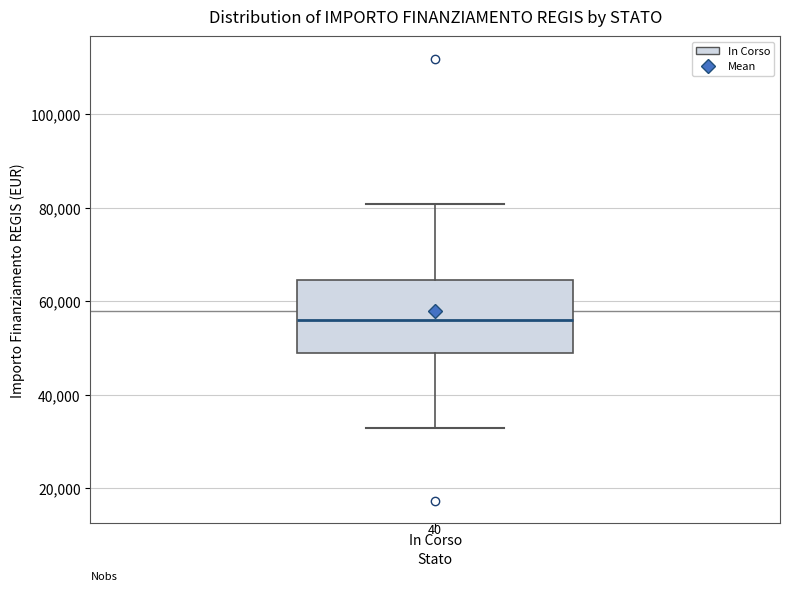

Read this box plot against the y-axis: the position of the median line, the range covered by the box, and the ends of both whiskers. The values are not printed on the chart, so give them approximately, as read against the axis.

median 56000, box 50000 to 64000, whiskers 32000 to 80000